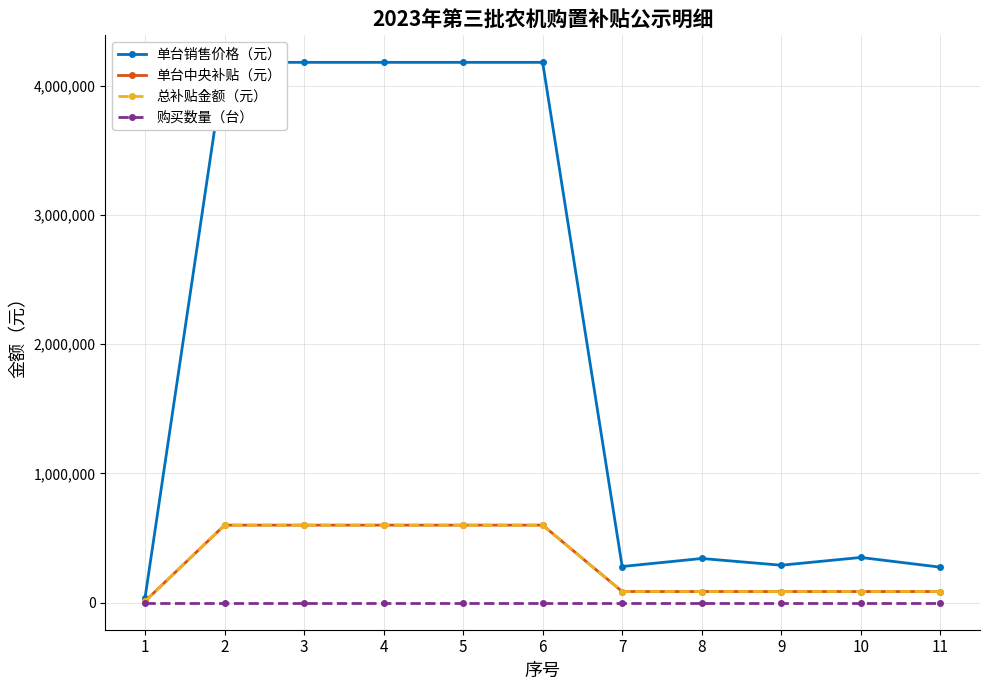

What is the minimum value for 单台销售价格（元）?

38500